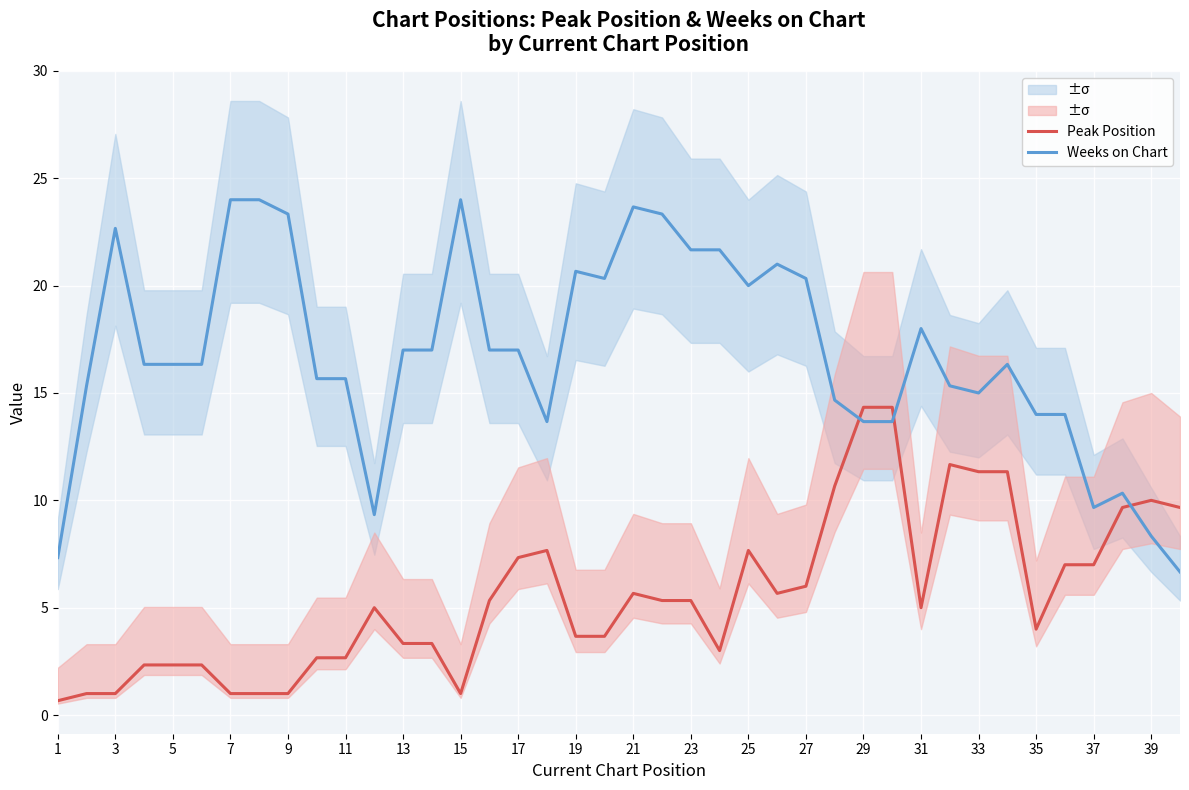

The value of Weeks on Chart at 3 is 7.3. True or false?

False